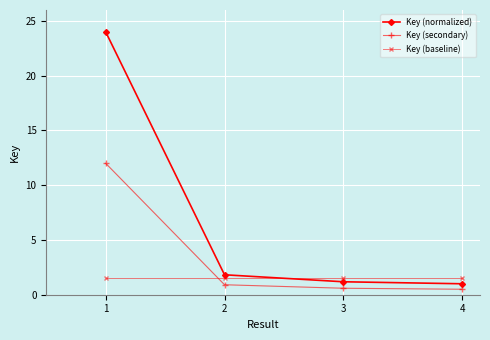

True or false: Key (normalized) and Key (secondary) cross at least once.

False